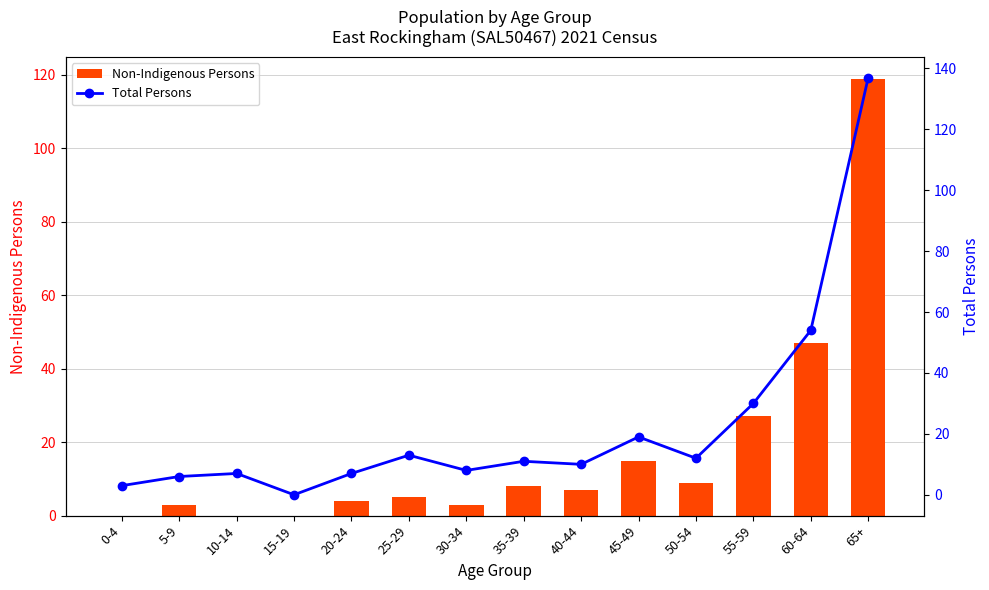

What position from the right is 55-59?

3